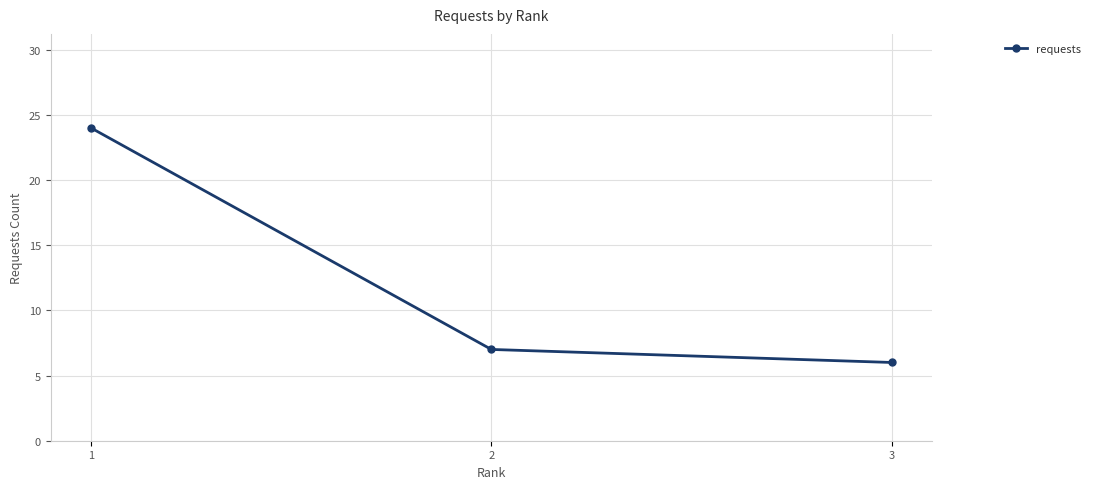

What is the value of the 2nd point from the left?

7